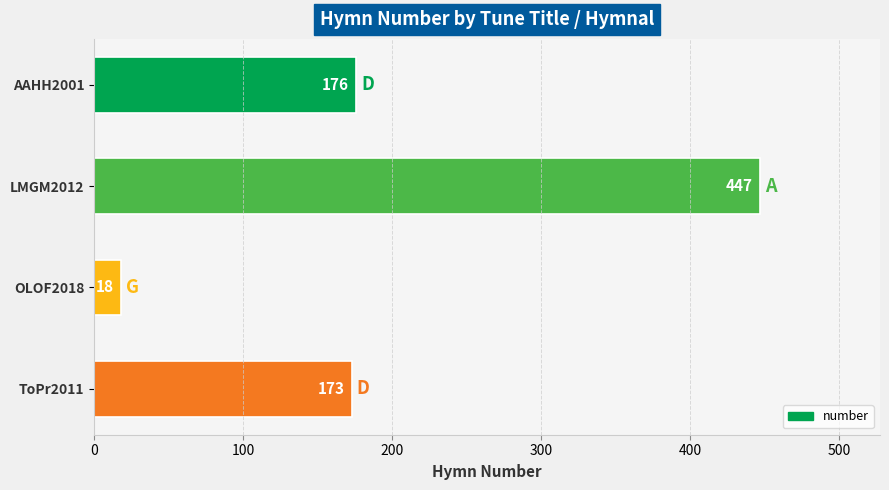

Reading top to bottom, what are all the values shown in this chart?

AAHH2001=176	LMGM2012=447	OLOF2018=18	ToPr2011=173